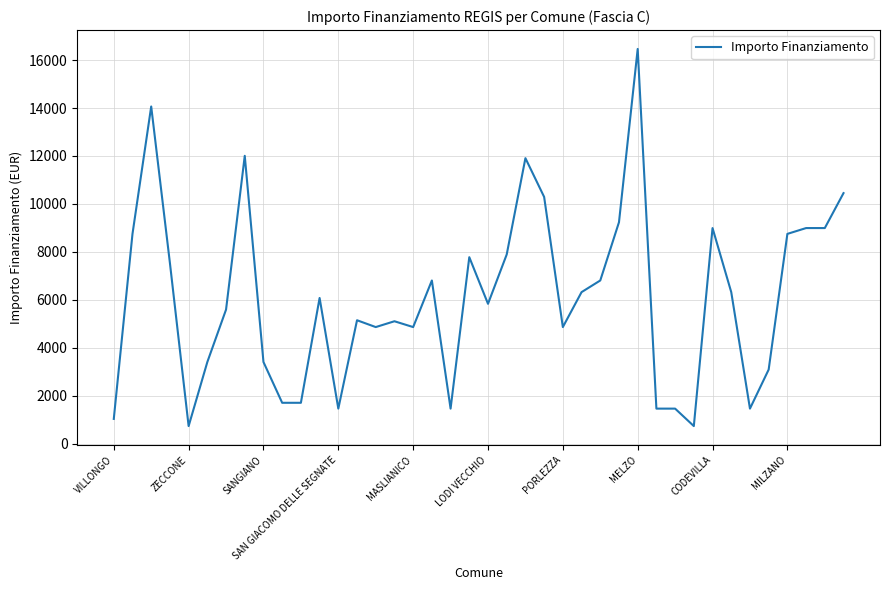

What is the minimum value shown in the chart?

729